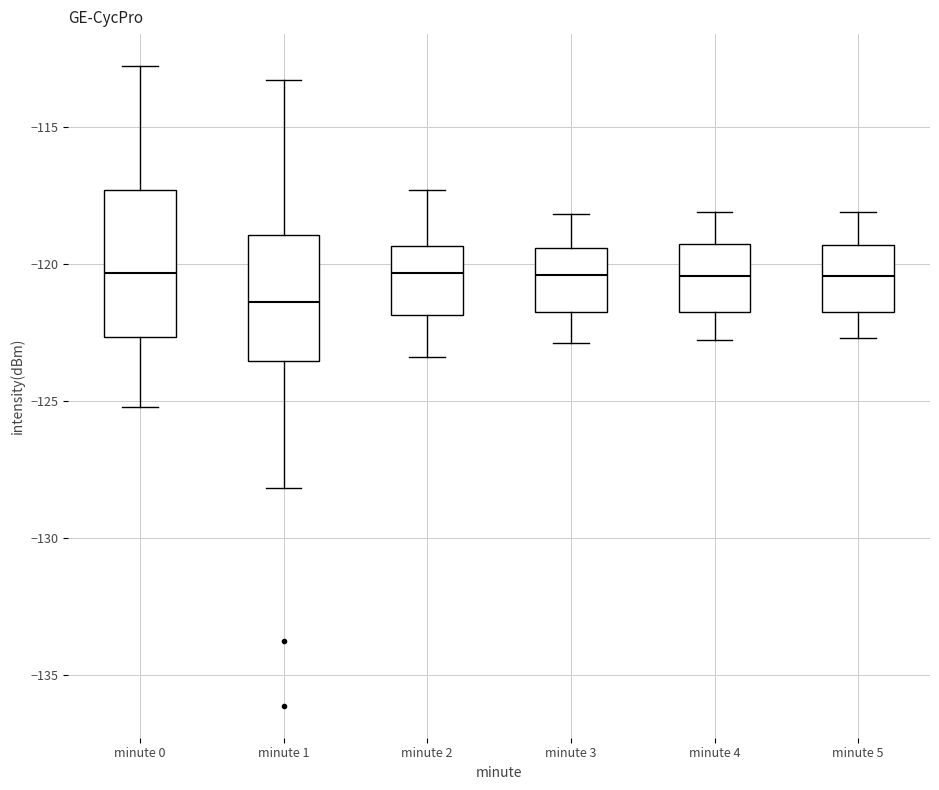

Where does the lower whisker of the box for minute 3 end on the y-axis? The values are not printed on the chart, so give them approximately, as read against the axis.

-123.0